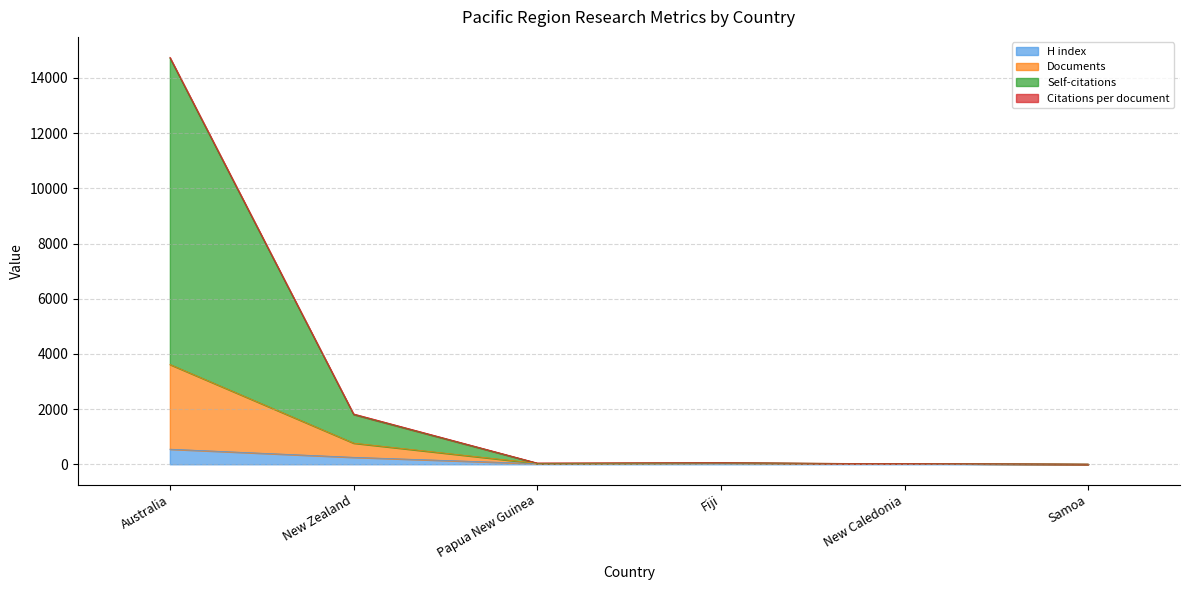

Reading right to left, extract all data points from this chart.

H index: 4.0	22.0	48.0	25.0	254.0	549.0
Documents: 5.0	24.0	50.0	34.0	768.0	3618.0
Citations: 5.0	24.0	57.5	48.4	1827.9	14751.9
Self-citations: 5.0	24.0	53.0	37.0	1807.0	14726.0